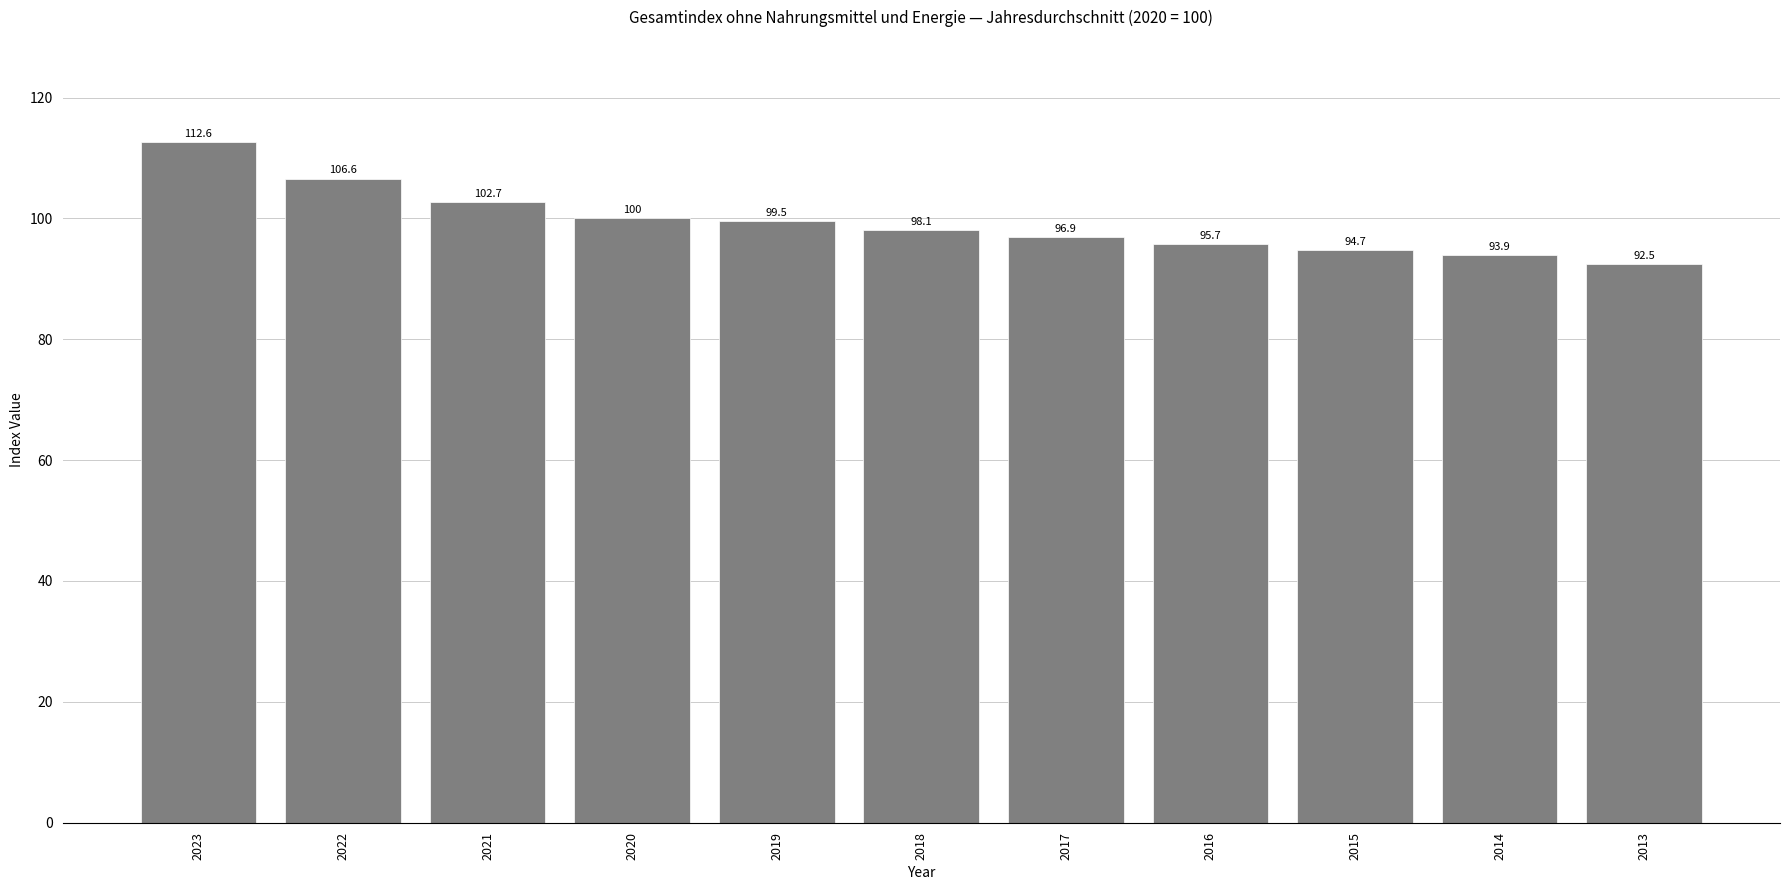

Reading left to right, list all the values displayed in this chart.

112.6	106.6	102.7	100.0	99.5	98.1	96.9	95.7	94.7	93.9	92.5